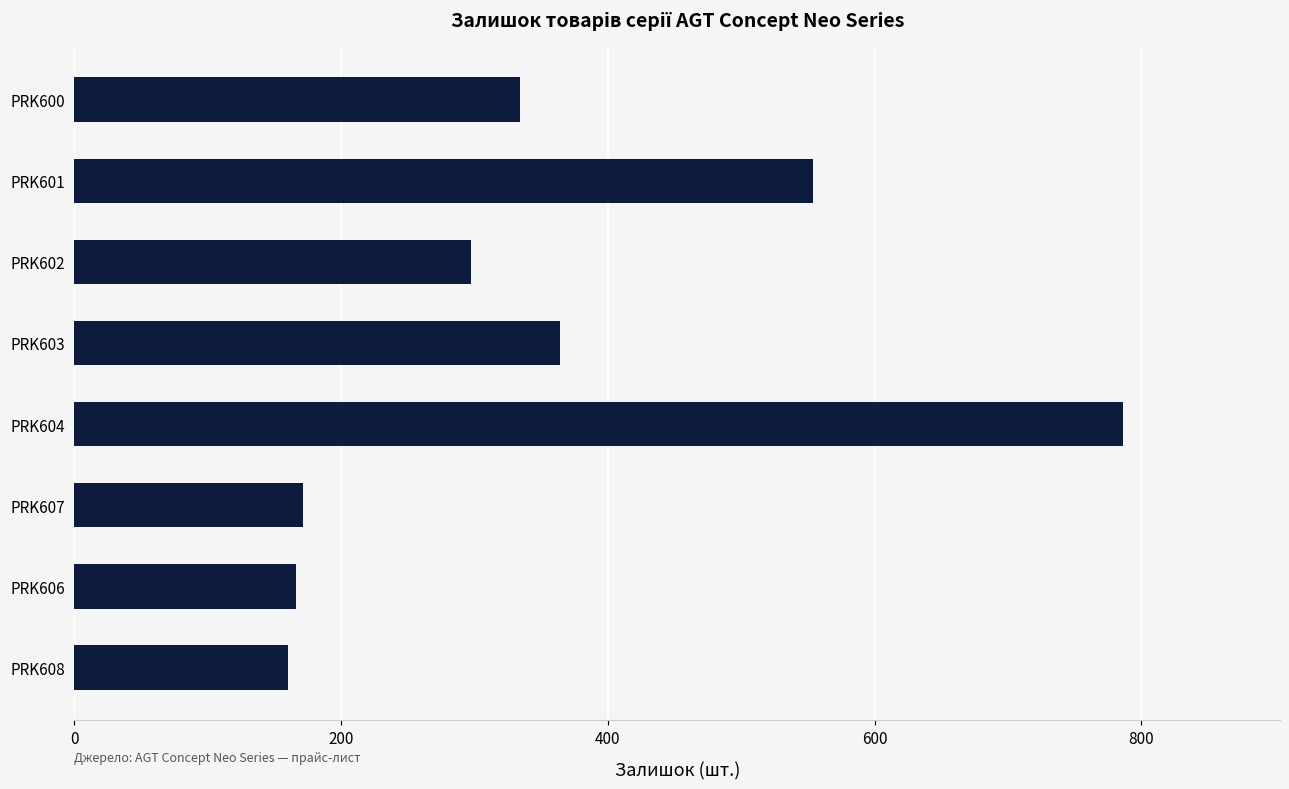

The chart shows a value of 131 at PRK603. True or false?

False